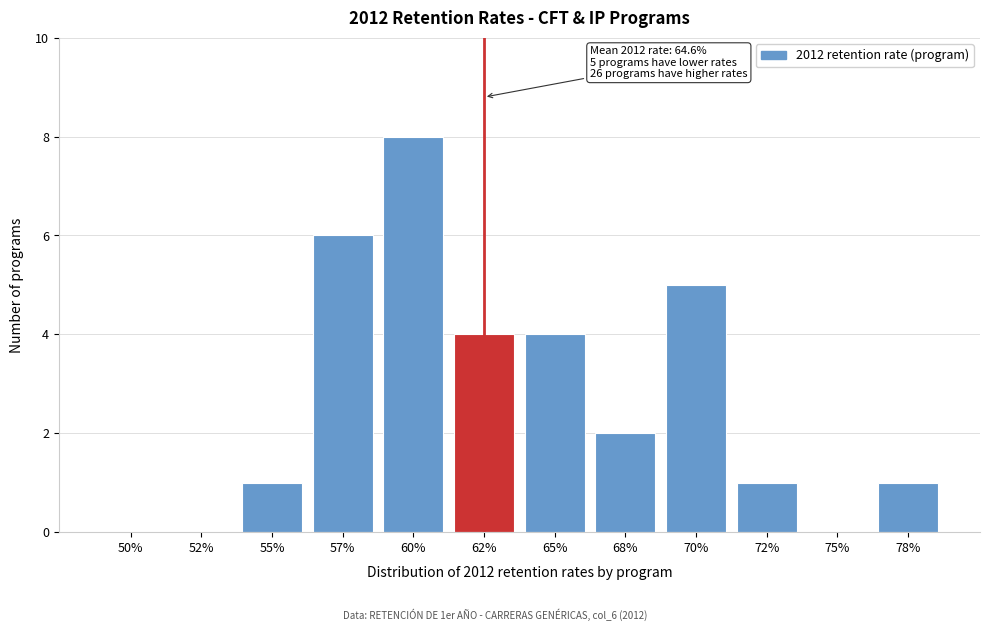

Reading left to right, extract all data points from this chart.

50%=0	52%=0	55%=1	57%=6	60%=8	62%=4	65%=4	68%=2	70%=5	72%=1	75%=0	78%=1